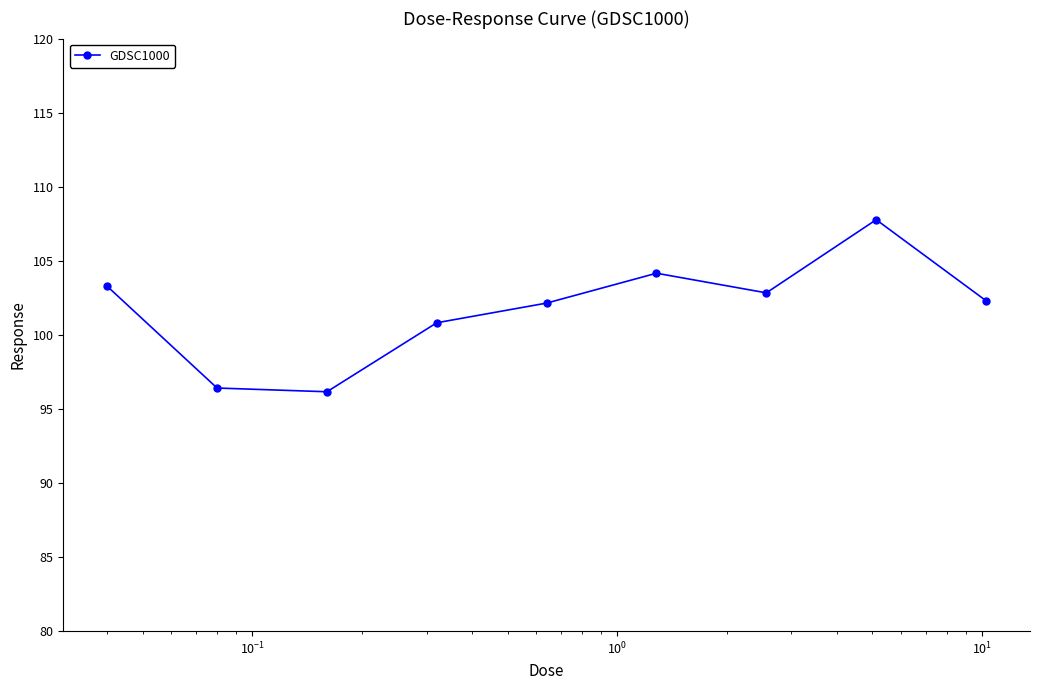

What is the value of the 2nd point from the left?

96.4